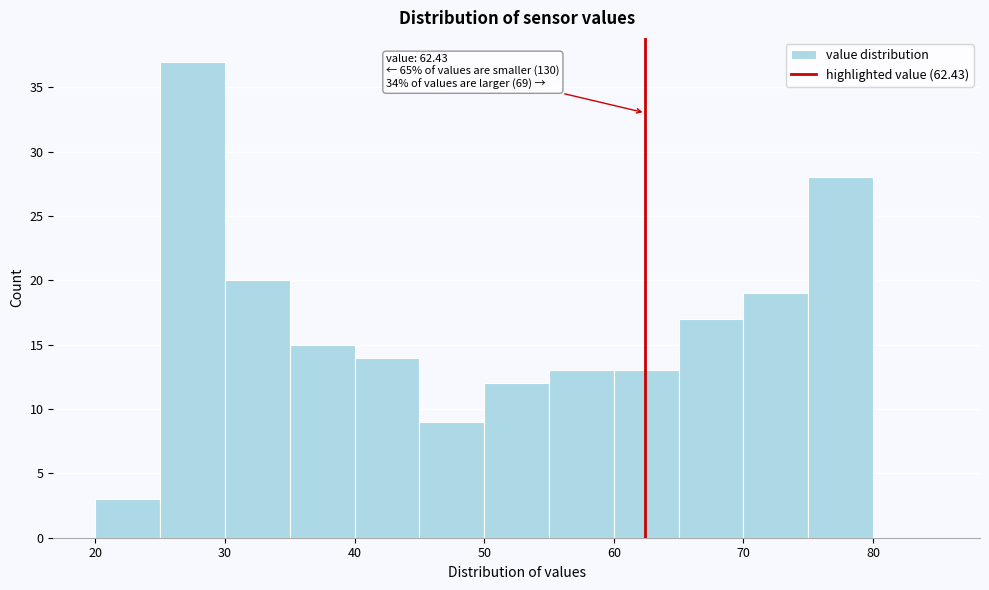

Over which range of the x-axis is the bar tallest?

25 to 30